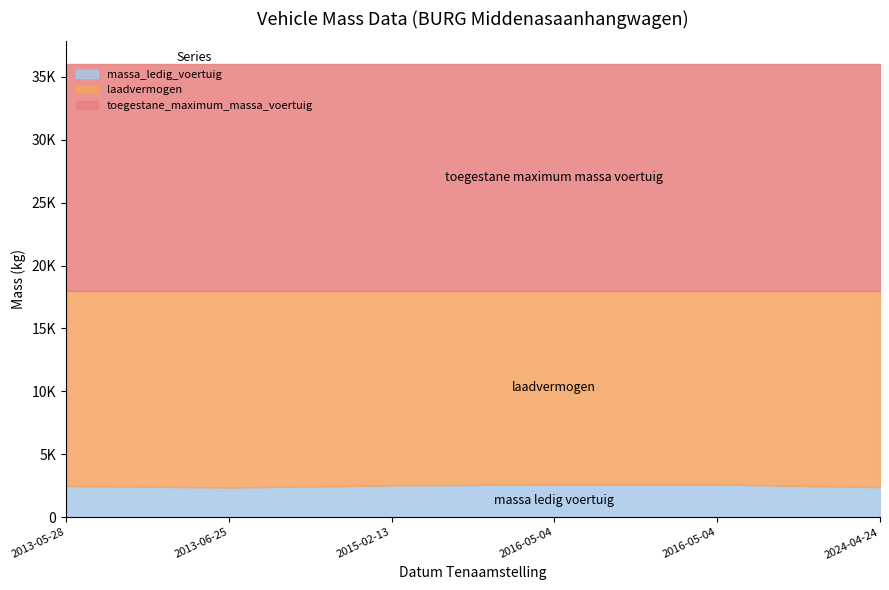

What is the difference between the maximum and minimum values in the laadvermogen series?

240